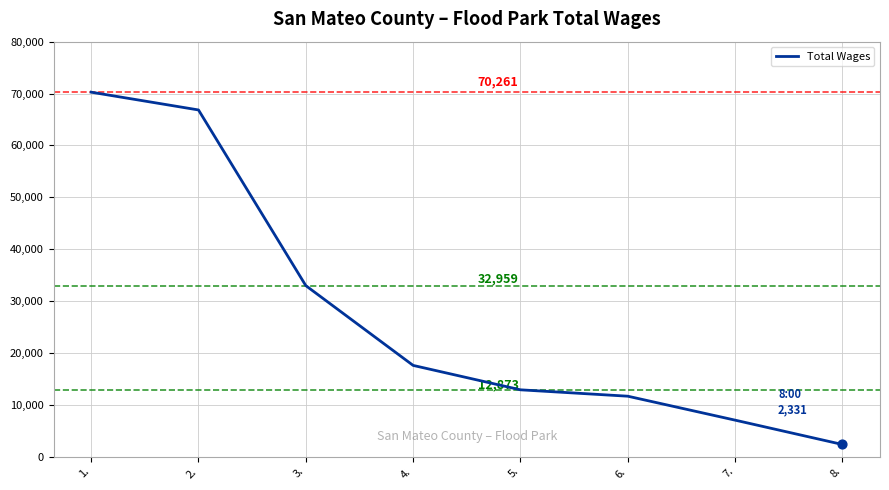

Approximately how many times larger is the value at 3. compared to 8.?

14.1